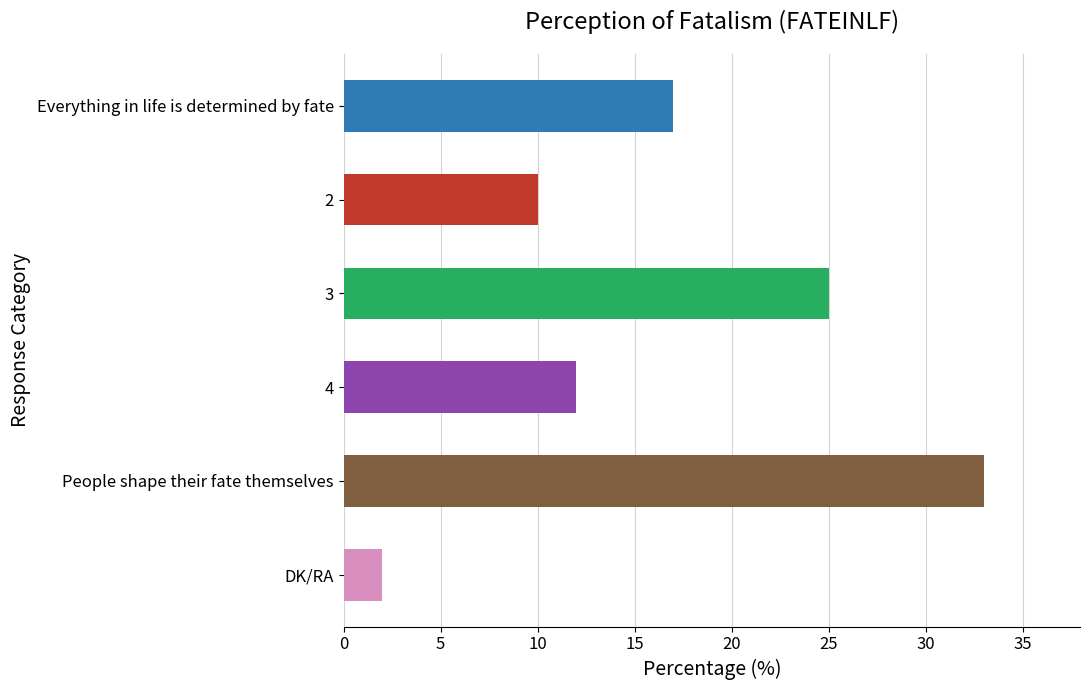

What is the maximum value shown in the chart?

33